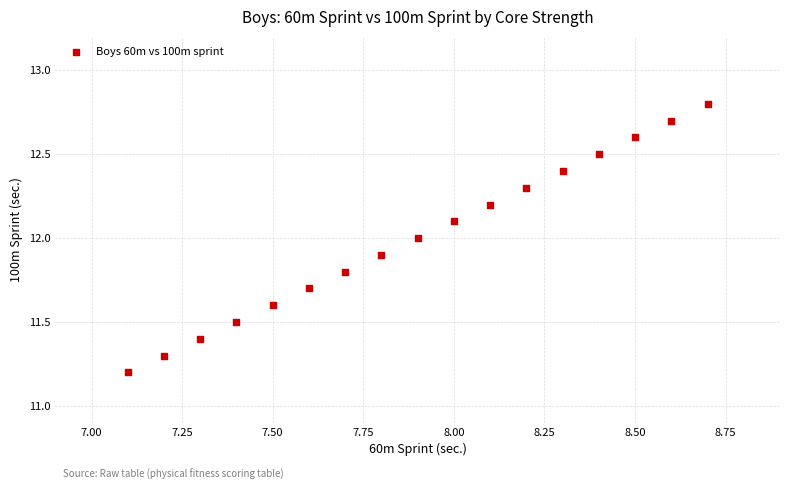

What is the range of X values (max minus min)?

1.6